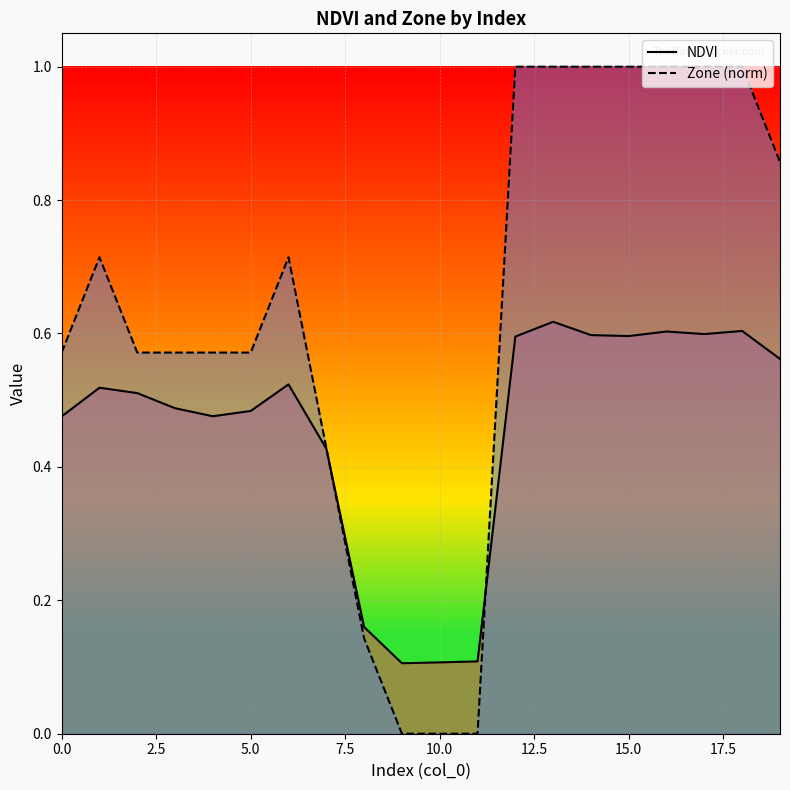

How many lines are shown in the chart?

2